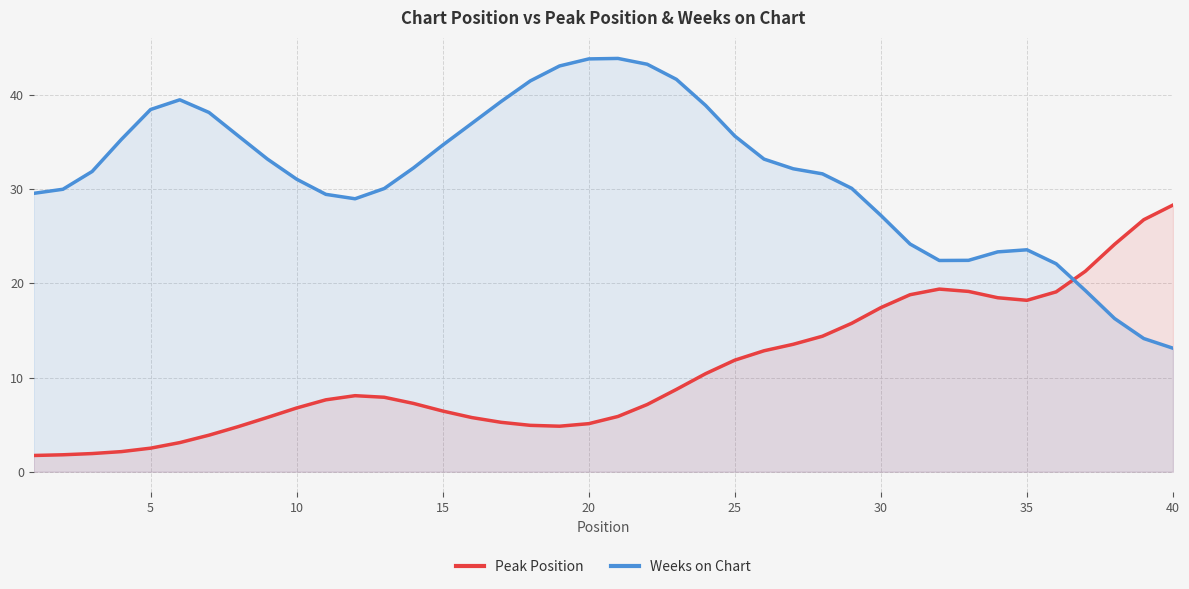

What is the difference between the maximum and minimum values in the Peak Position series?

26.6